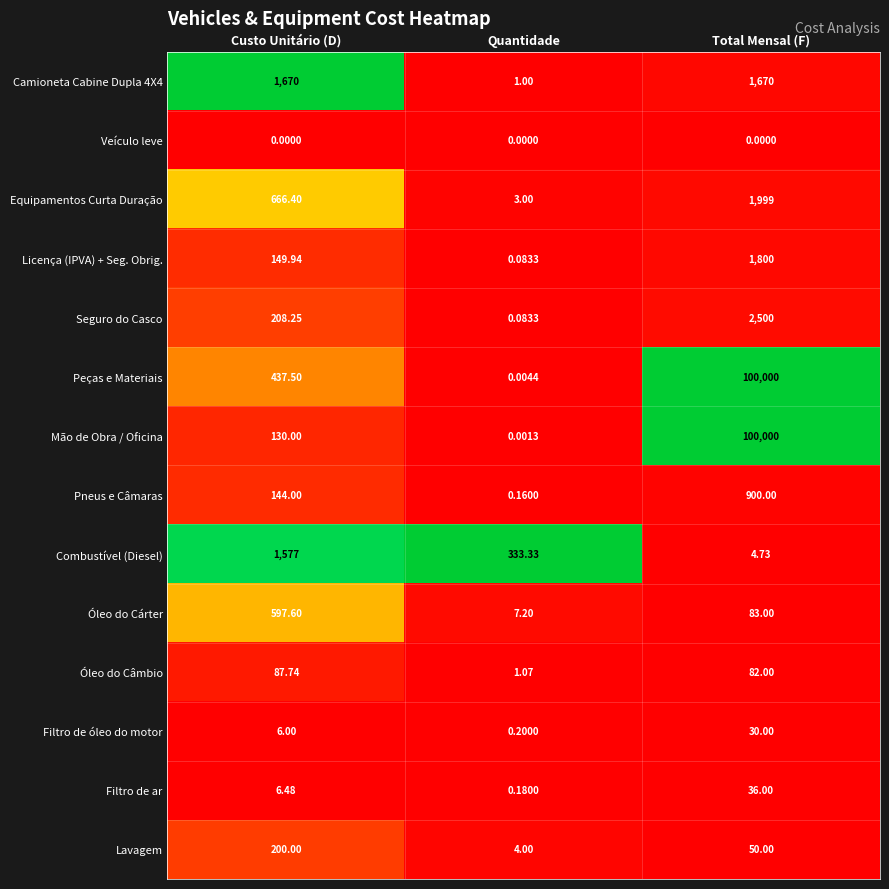

Which series has the largest total across all categories?

Peças e Materiais